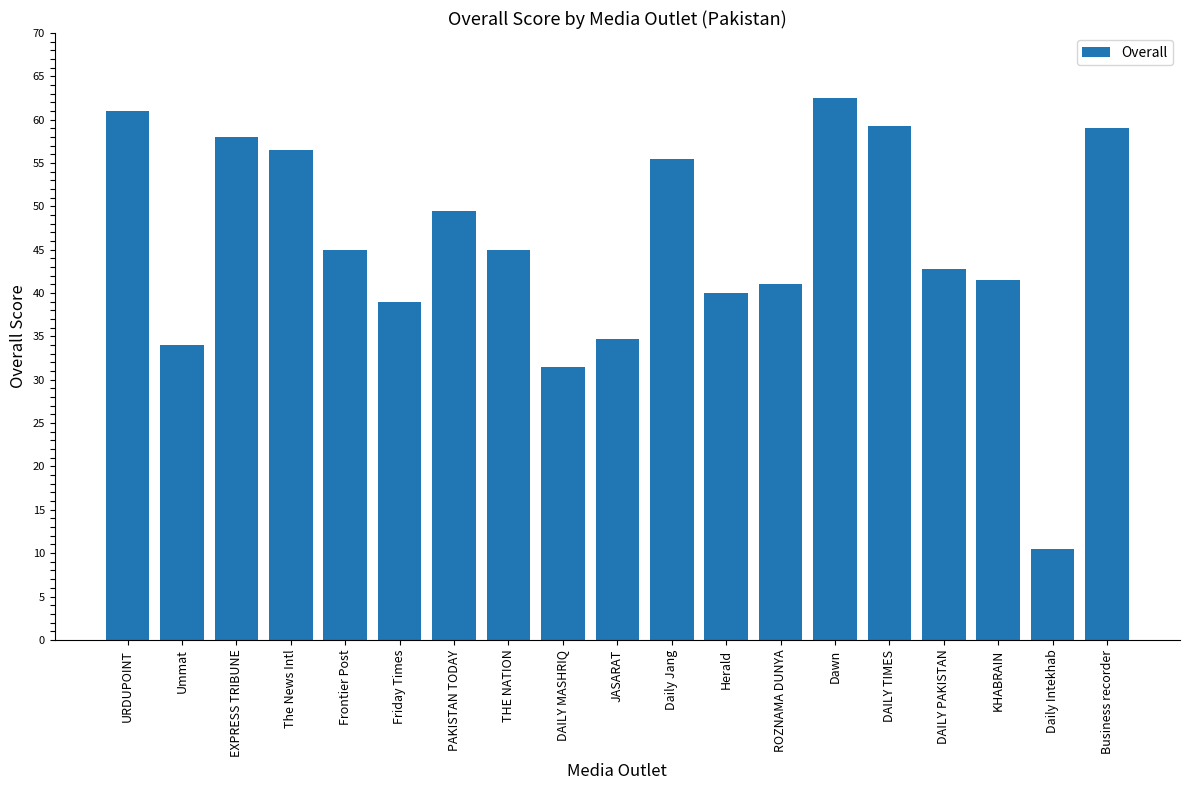

What is the value of the 4th bar from the left?

56.5